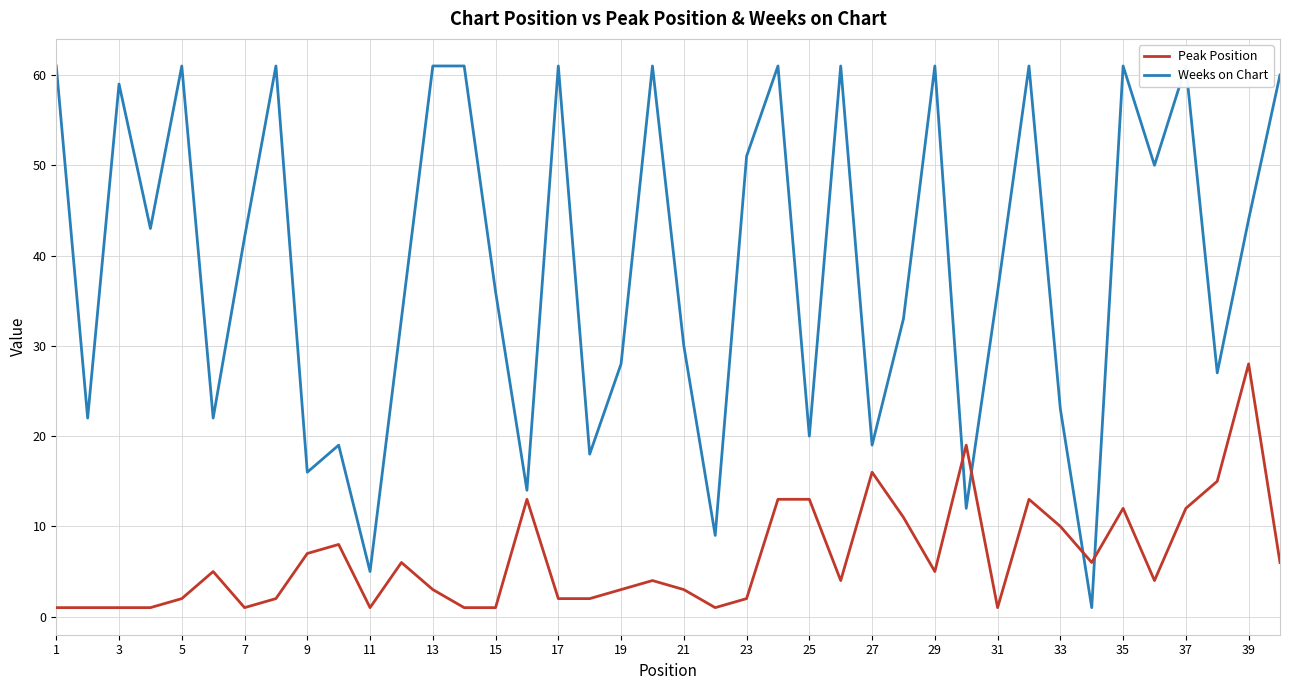

Which series has the largest total across all categories?

Weeks on Chart